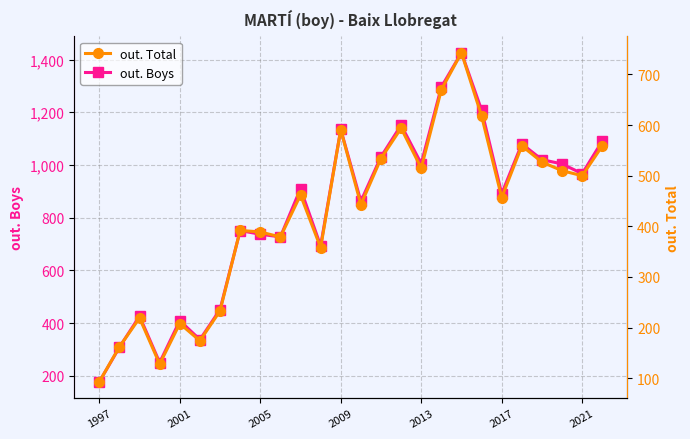

What is the lowest value of the out. Boys series?

177